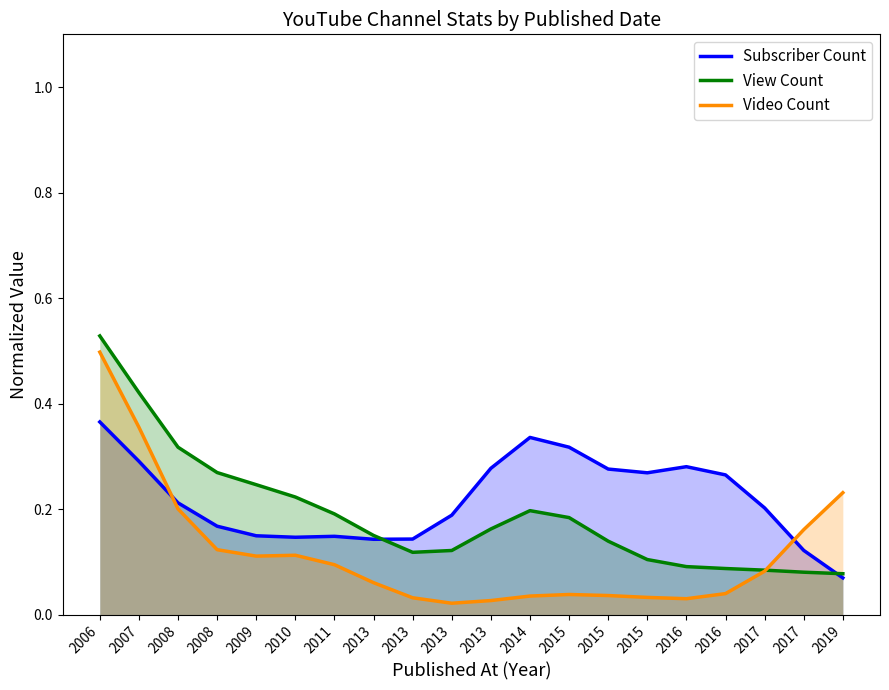

How many lines are shown in the chart?

3